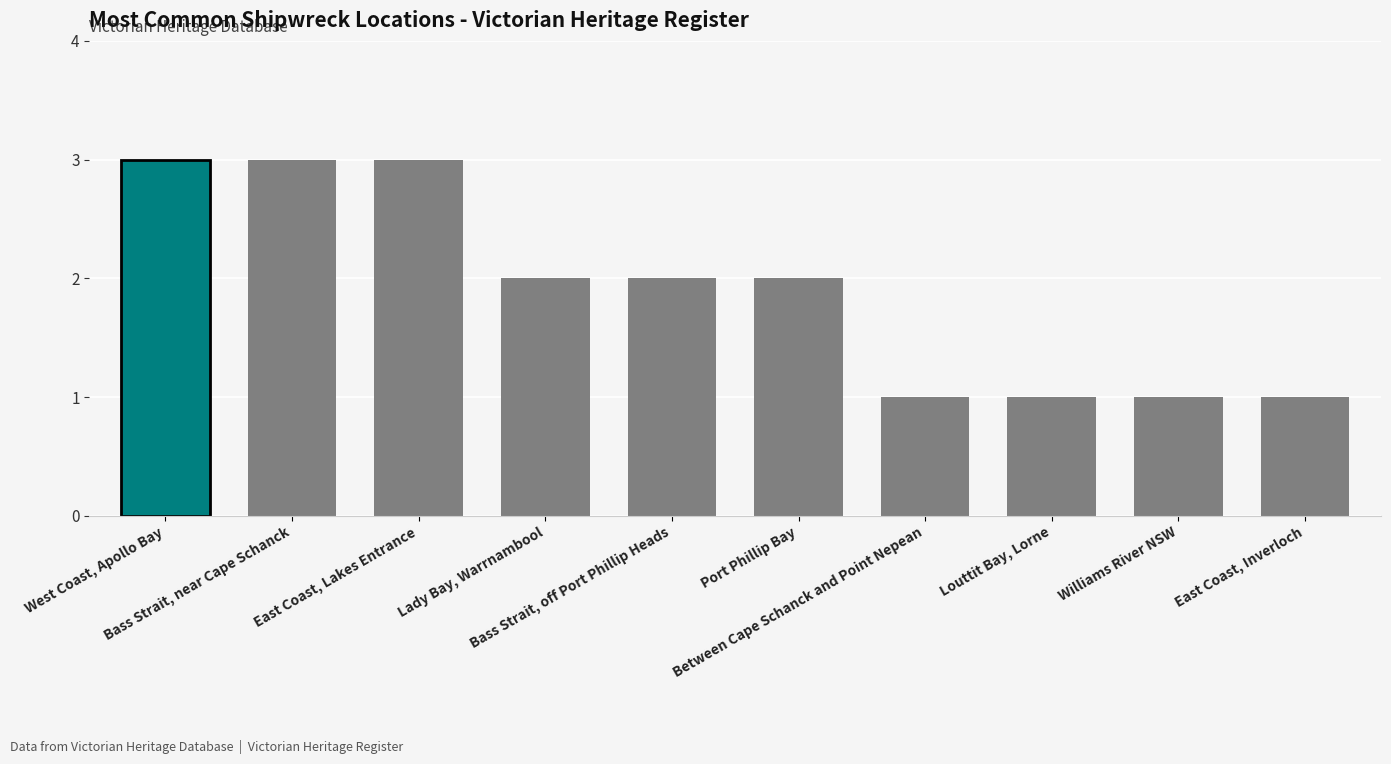

What value does the data have at Bass Strait, off Port Phillip Heads?

2